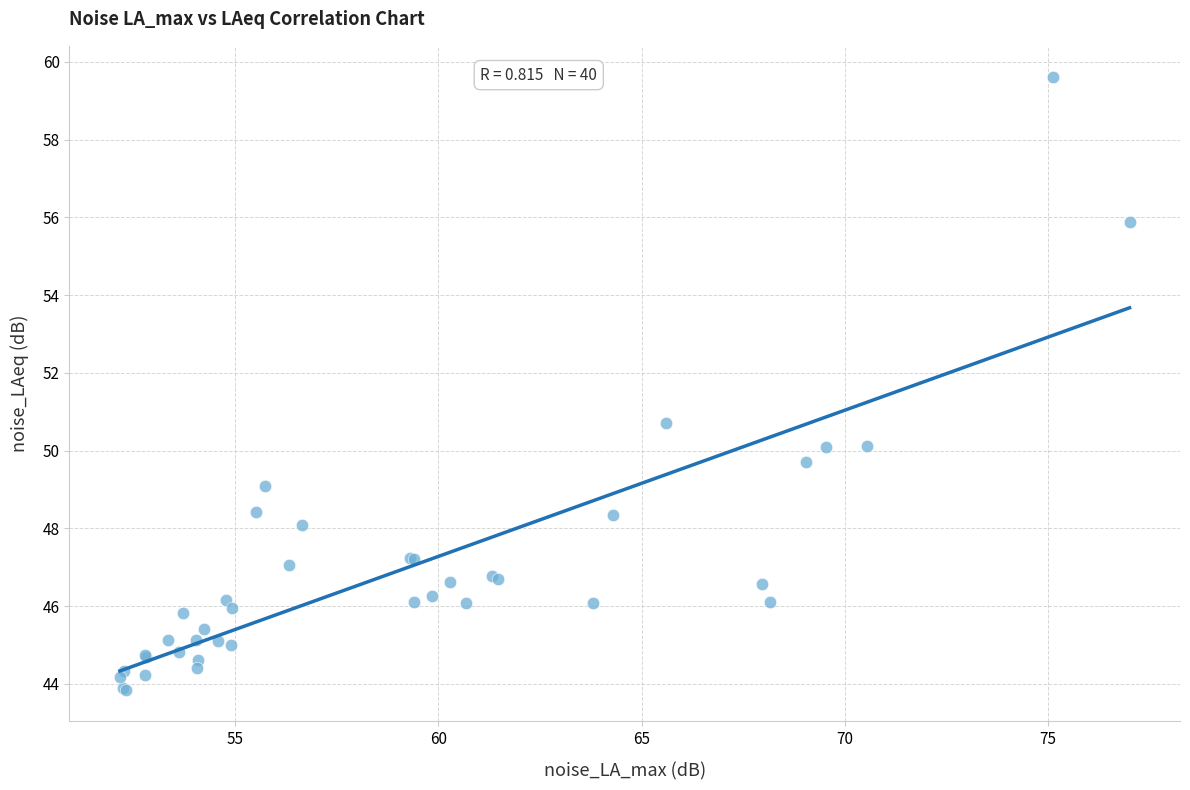

What Y value in the scatter plot is closest to 51?

50.7